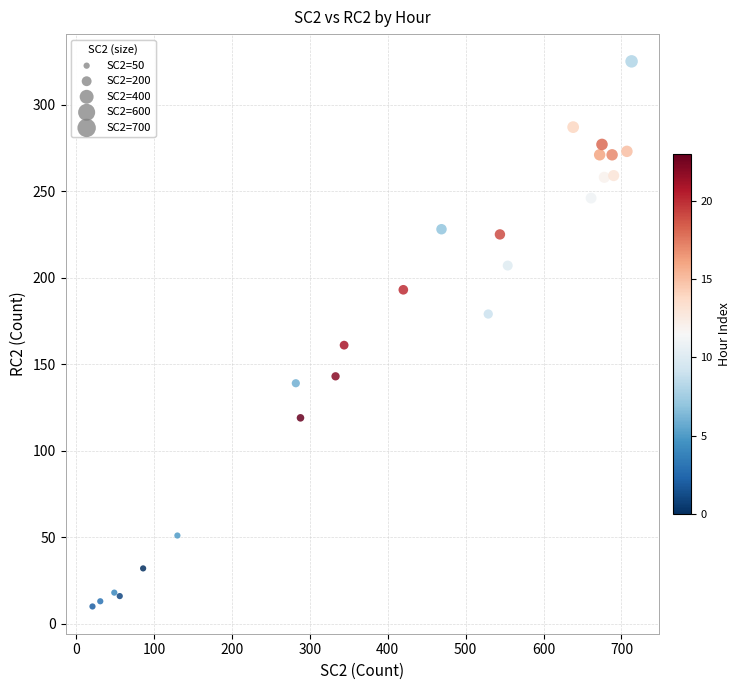

What Y value in the scatter plot is closest to 167?

161